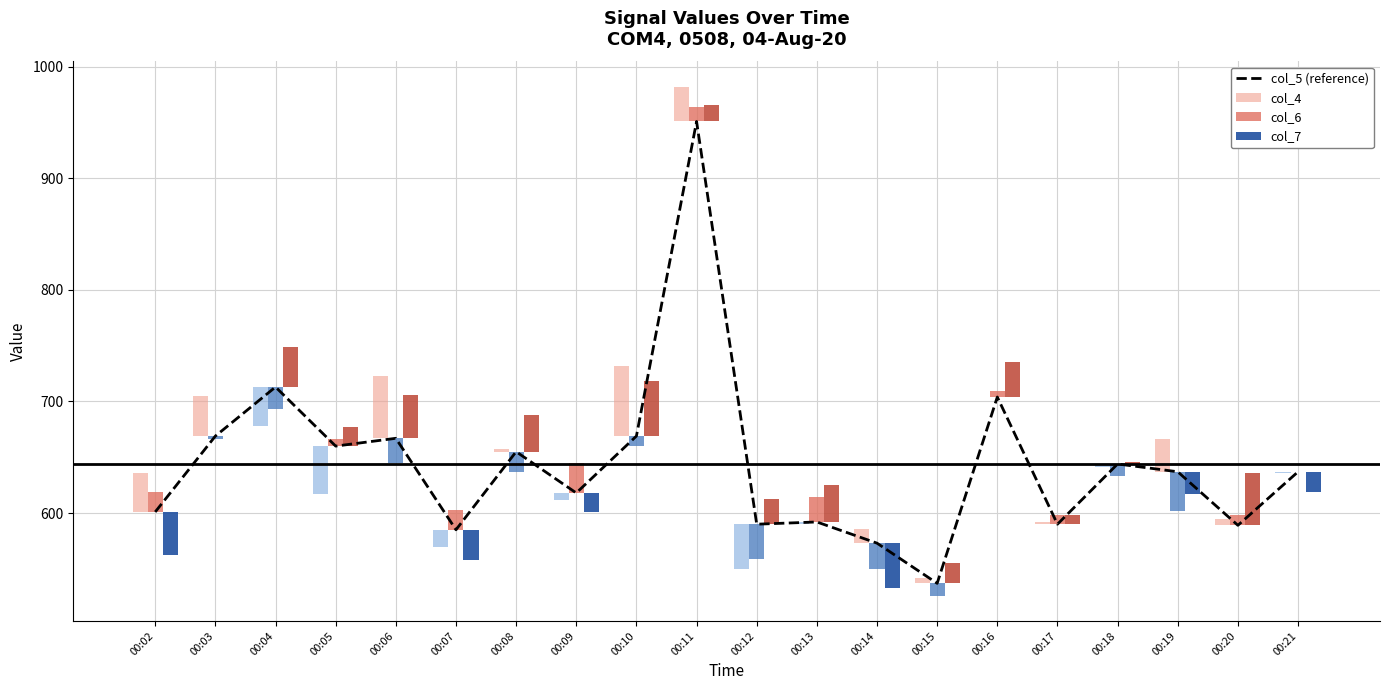

What are all the series names shown in the legend?

col_5 (reference), col_4, col_6, col_7